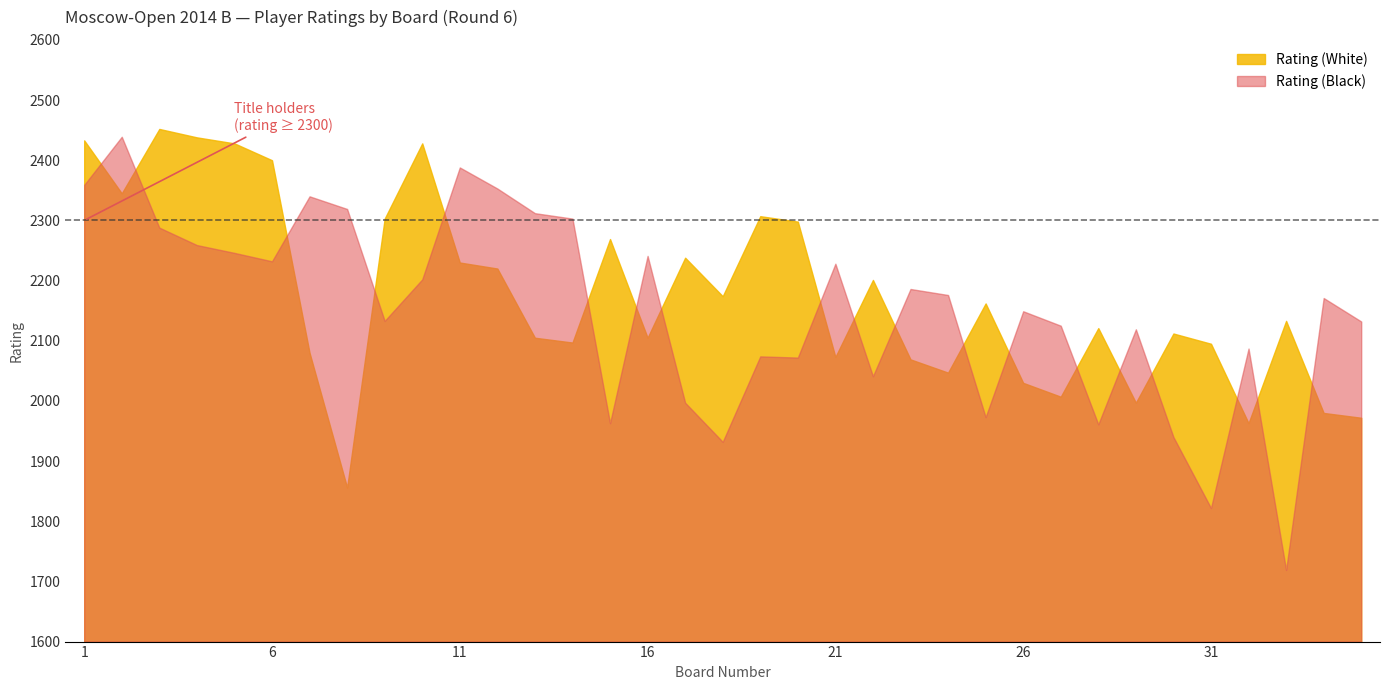

How many series are shown in this chart?

2